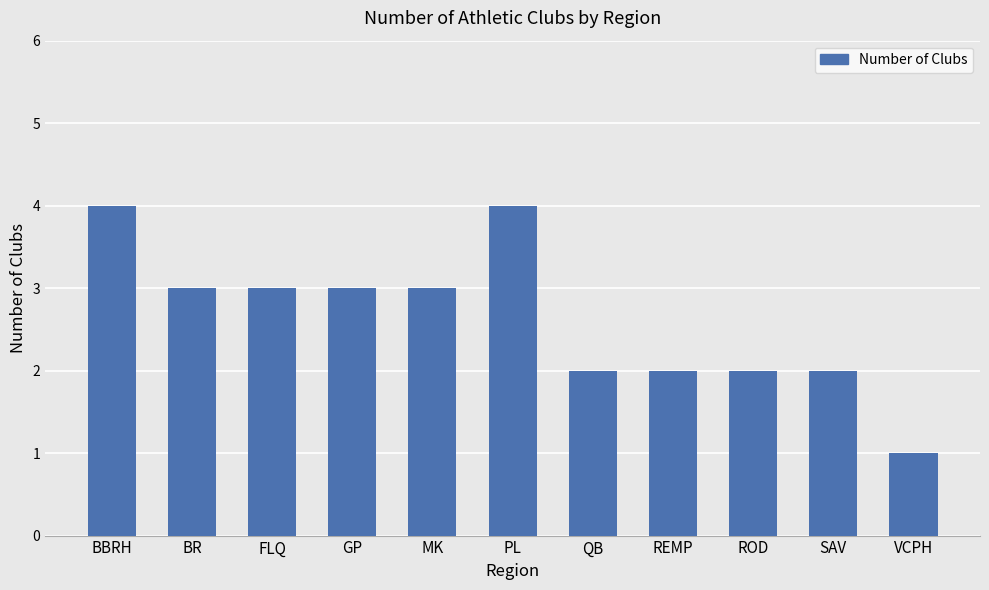

Reading right to left, transcribe all the data shown in this chart.

VCPH=1	SAV=2	ROD=2	REMP=2	QB=2	PL=4	MK=3	GP=3	FLQ=3	BR=3	BBRH=4